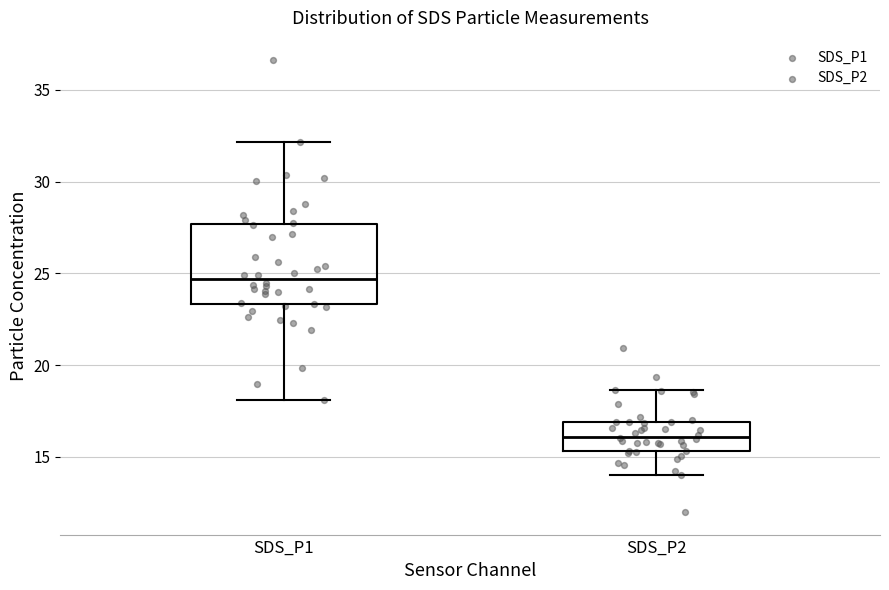

Reading left to right, transcribe this box plot: for each box, give where its median line is, the range the box spans, and where its two whiskers end, as read against the y-axis. The values are not printed on the chart, so give them approximately, as read against the axis.

SDS_P1: median 24.5, box 23.5 to 27.5, whiskers 18.0 to 32.0
SDS_P2: median 16.0, box 15.5 to 17.0, whiskers 14.0 to 18.5